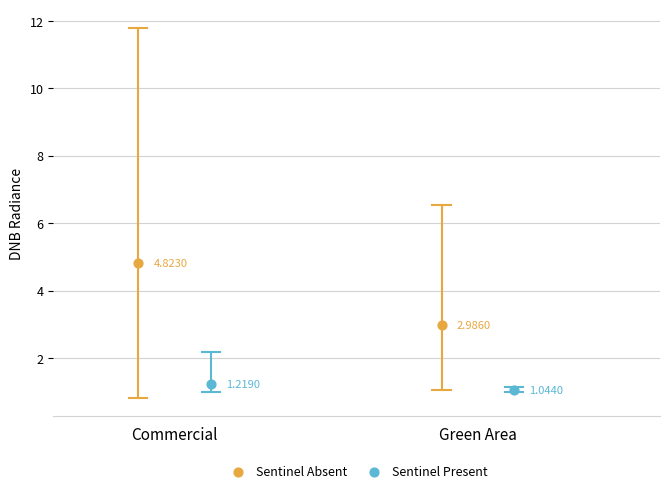

Which series contains the highest Y value?

Sentinel Absent